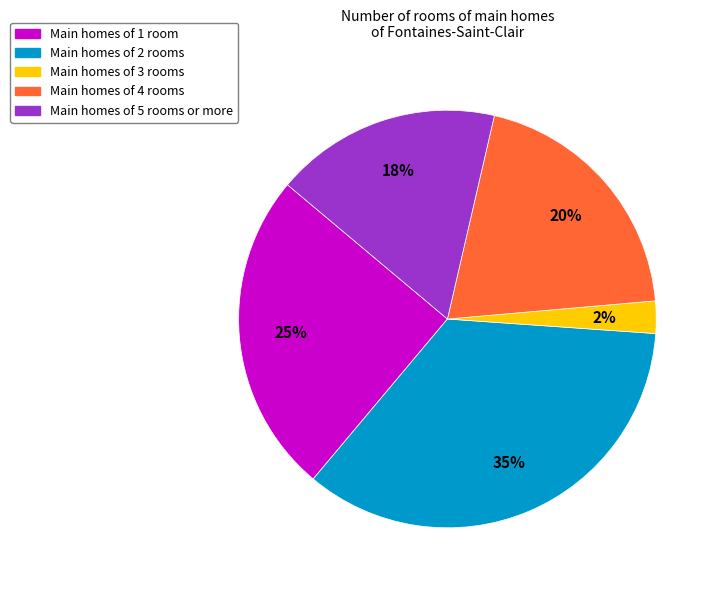

Is the sum of Main homes of 5 rooms or more and Main homes of 2 rooms greater than half?

Yes